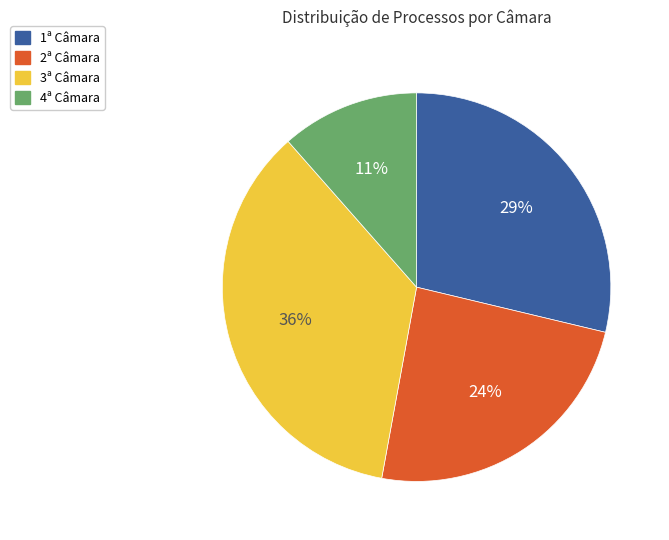

To the nearest percent, what portion does 2ª represent?

24%